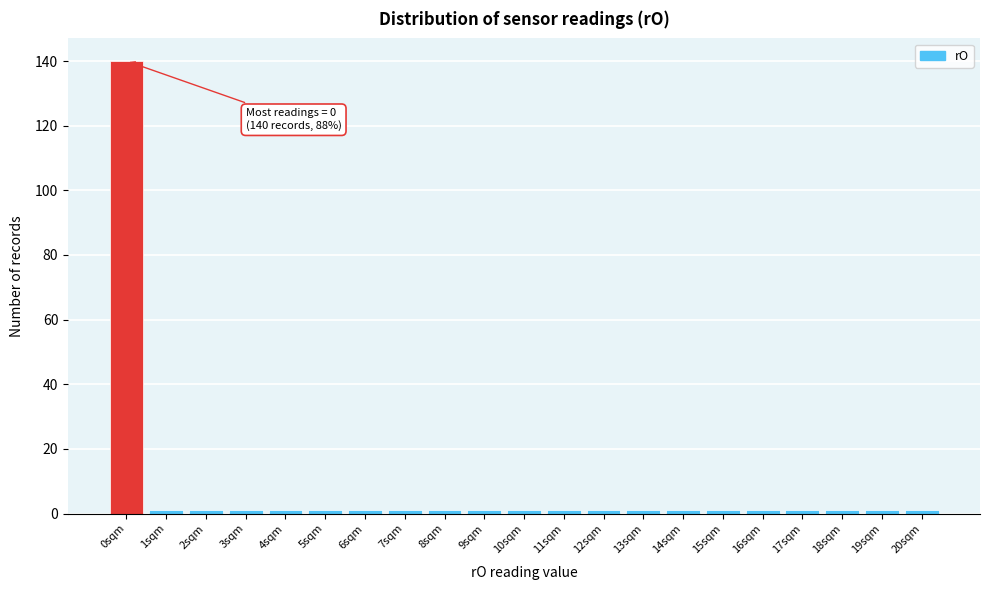

Reading left to right, transcribe all the data shown in this chart.

0sqm=140	1sqm=1	2sqm=1	3sqm=1	4sqm=1	5sqm=1	6sqm=1	7sqm=1	8sqm=1	9sqm=1	10sqm=1	11sqm=1	12sqm=1	13sqm=1	14sqm=1	15sqm=1	16sqm=1	17sqm=1	18sqm=1	19sqm=1	20sqm=1